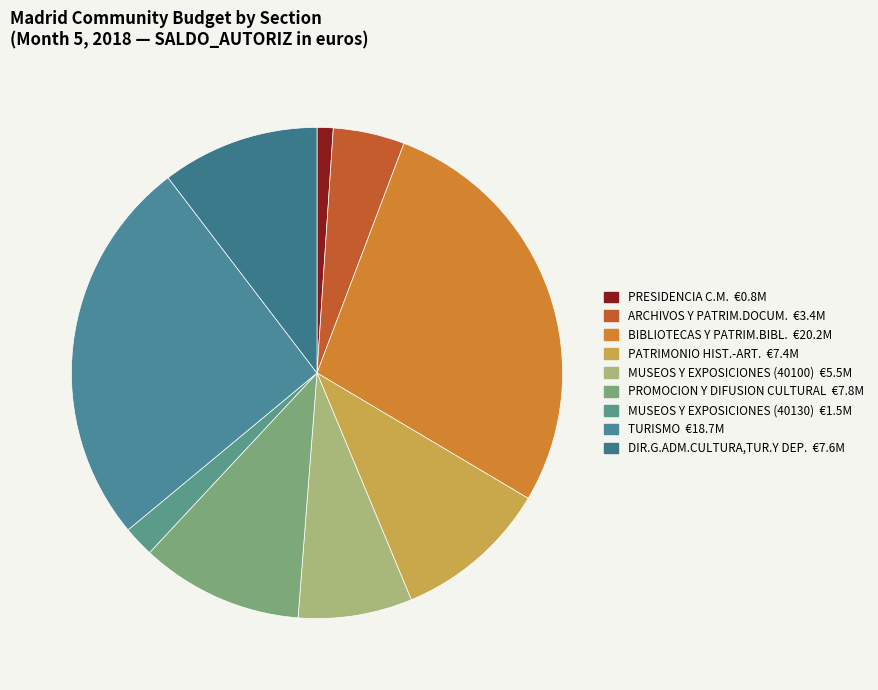

How many slices are in this pie chart?

9